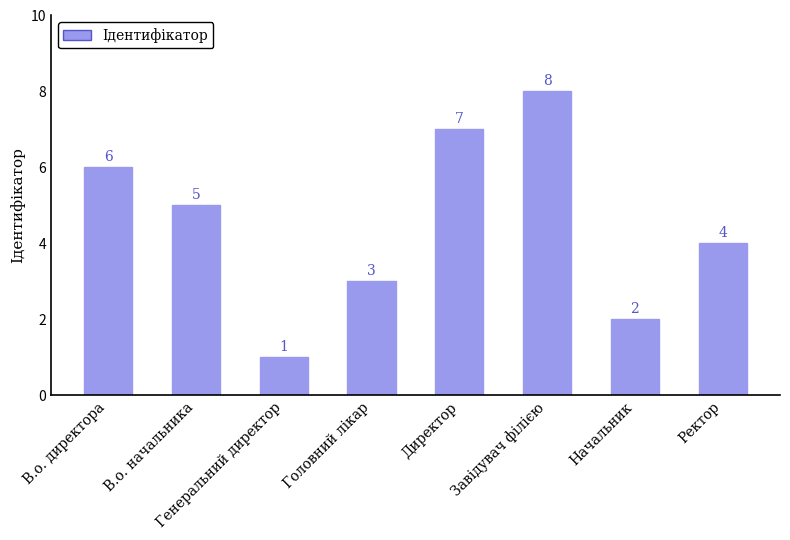

Does the chart contain stacked bars?

No